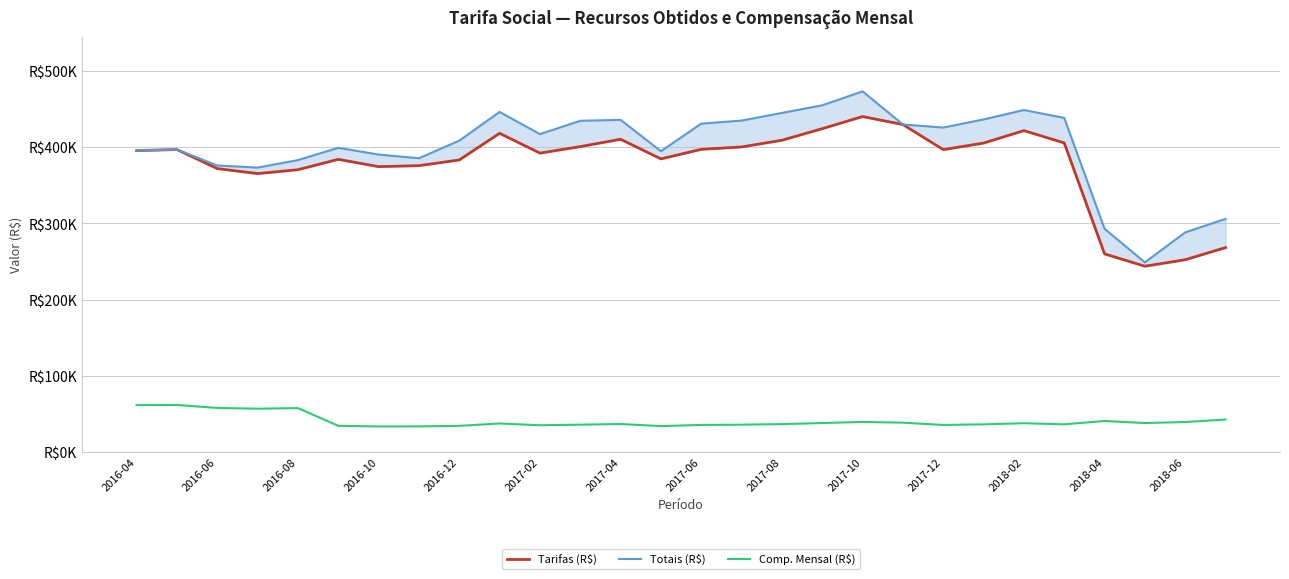

True or false: Tarifas (R$) and Comp. Mensal (R$) cross at least once.

False